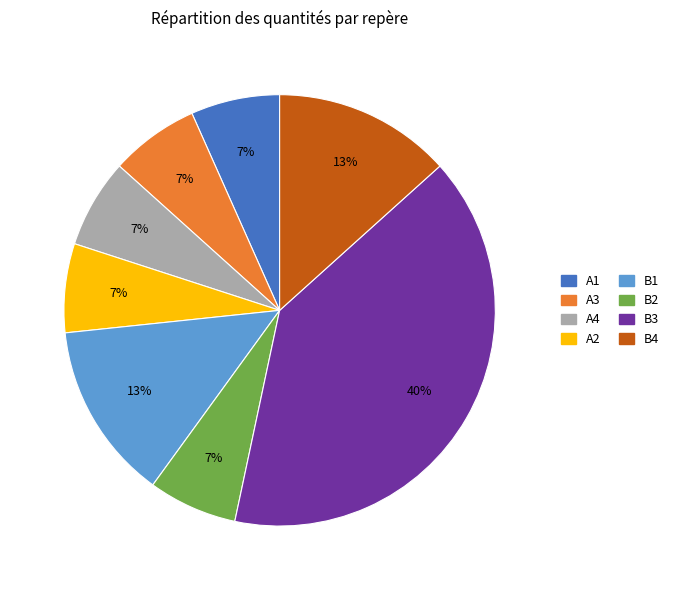

To the nearest percent, what is the difference between the B3 and B4 slice percentages?

27%